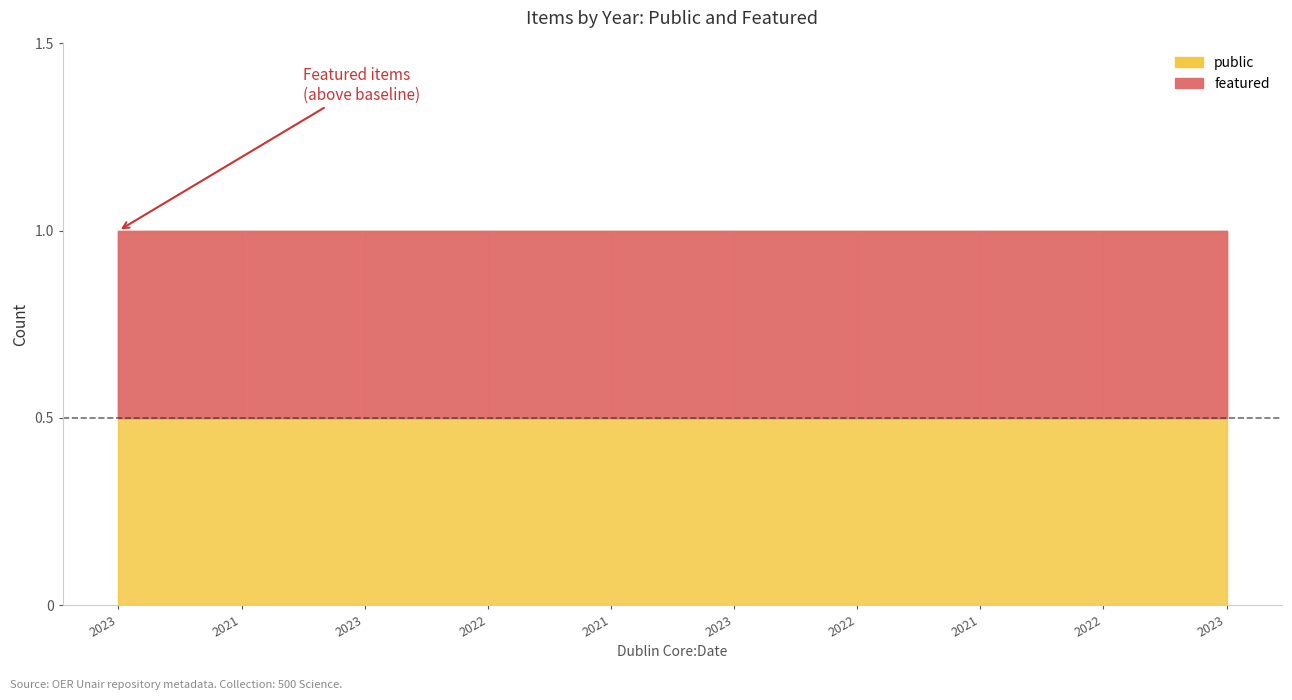

Which category has the highest value in the public series?

2023